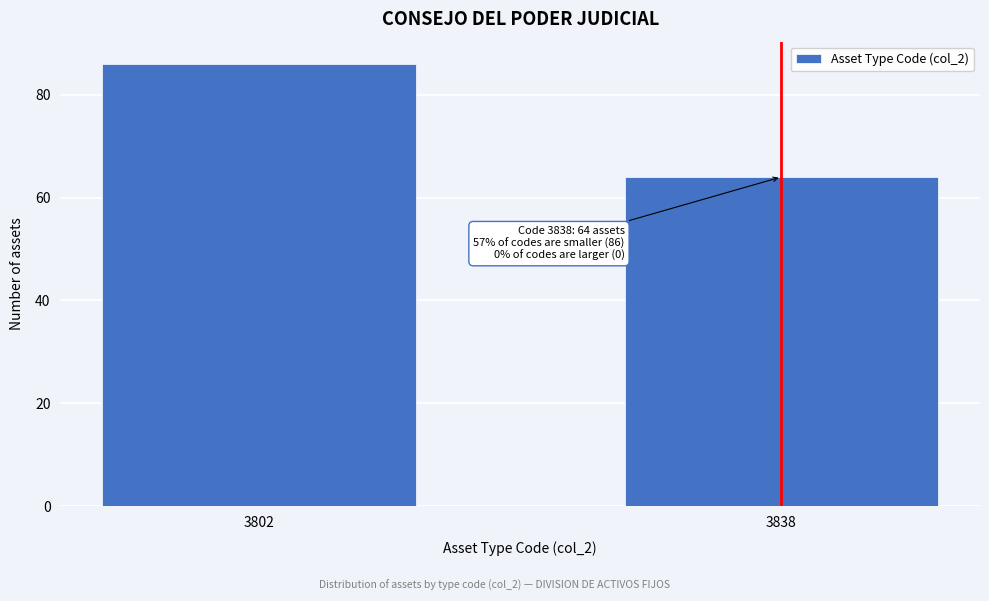

Reading left to right, transcribe all the data shown in this chart.

3802=86	3838=64